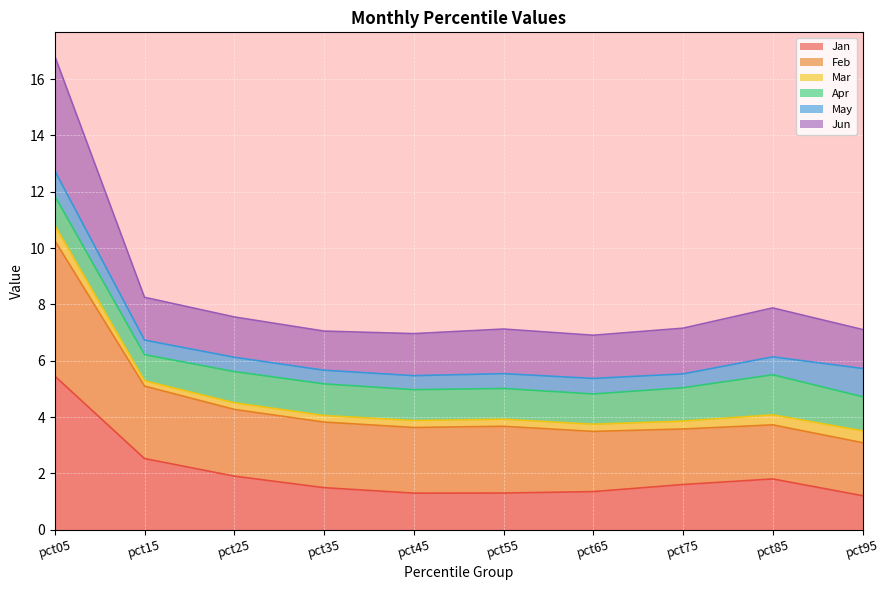

The value of Jun at pct05 is 30.0. True or false?

False